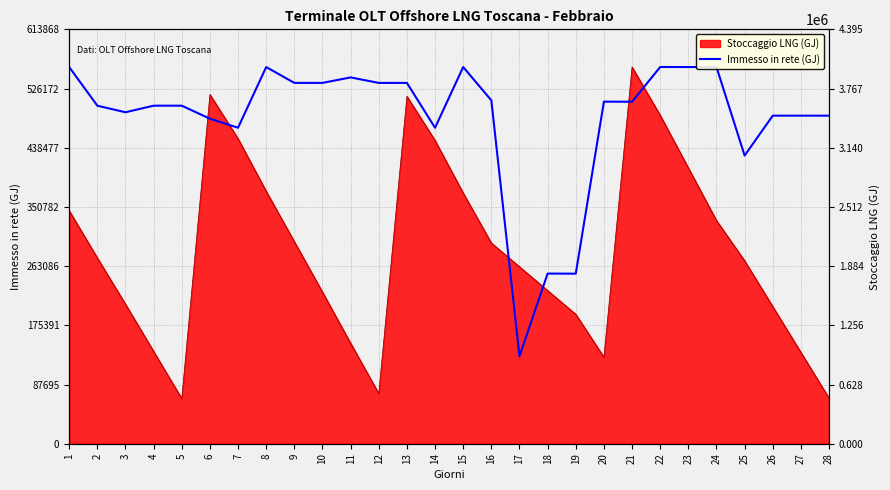

At which category does the chart reach its minimum across all series?

17